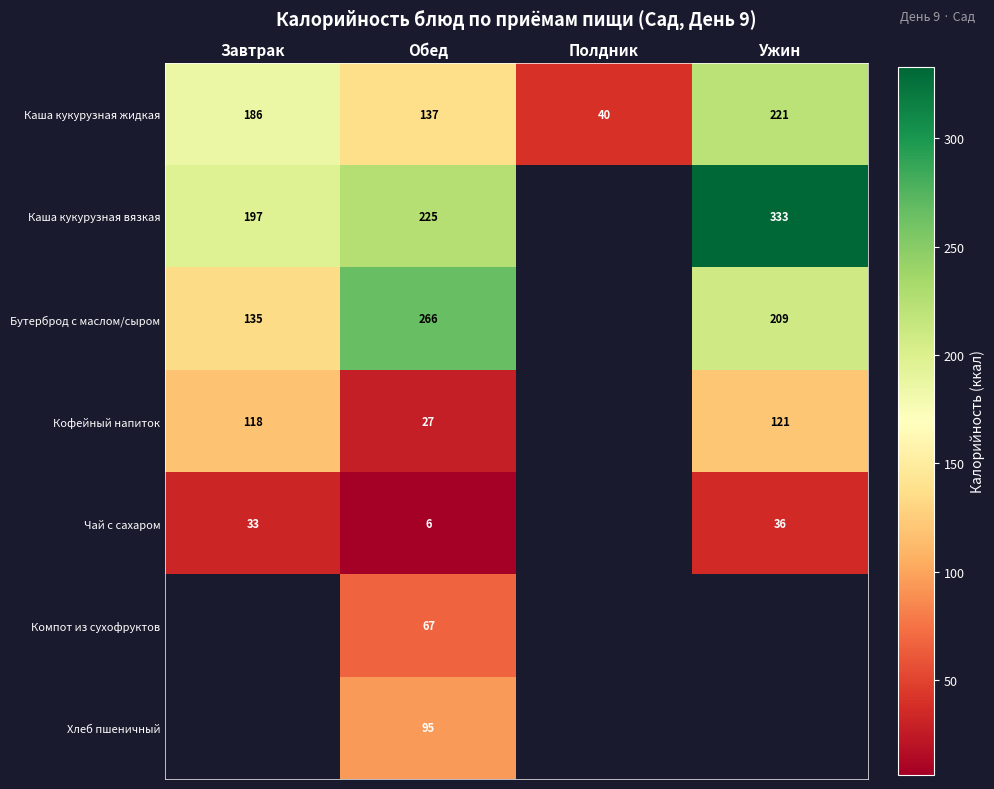

Which label corresponds to the smallest value in the chart?

Обед